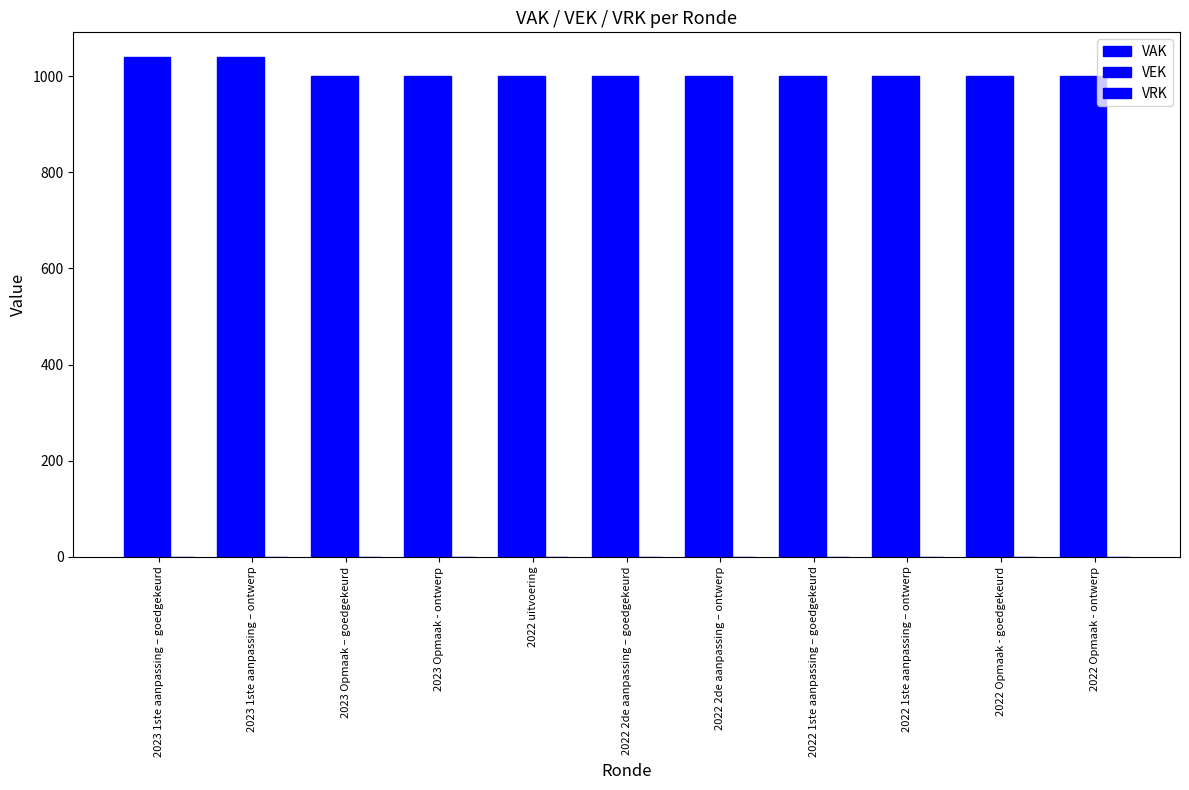

How many groups of bars are there?

11